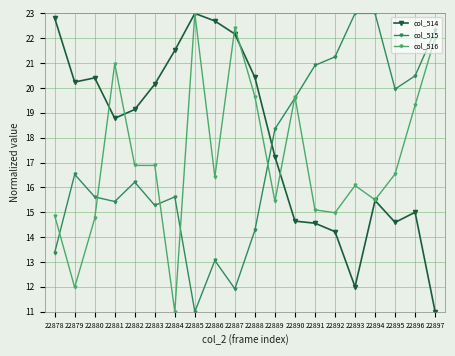

Is this an area chart (filled region under the line)?

No